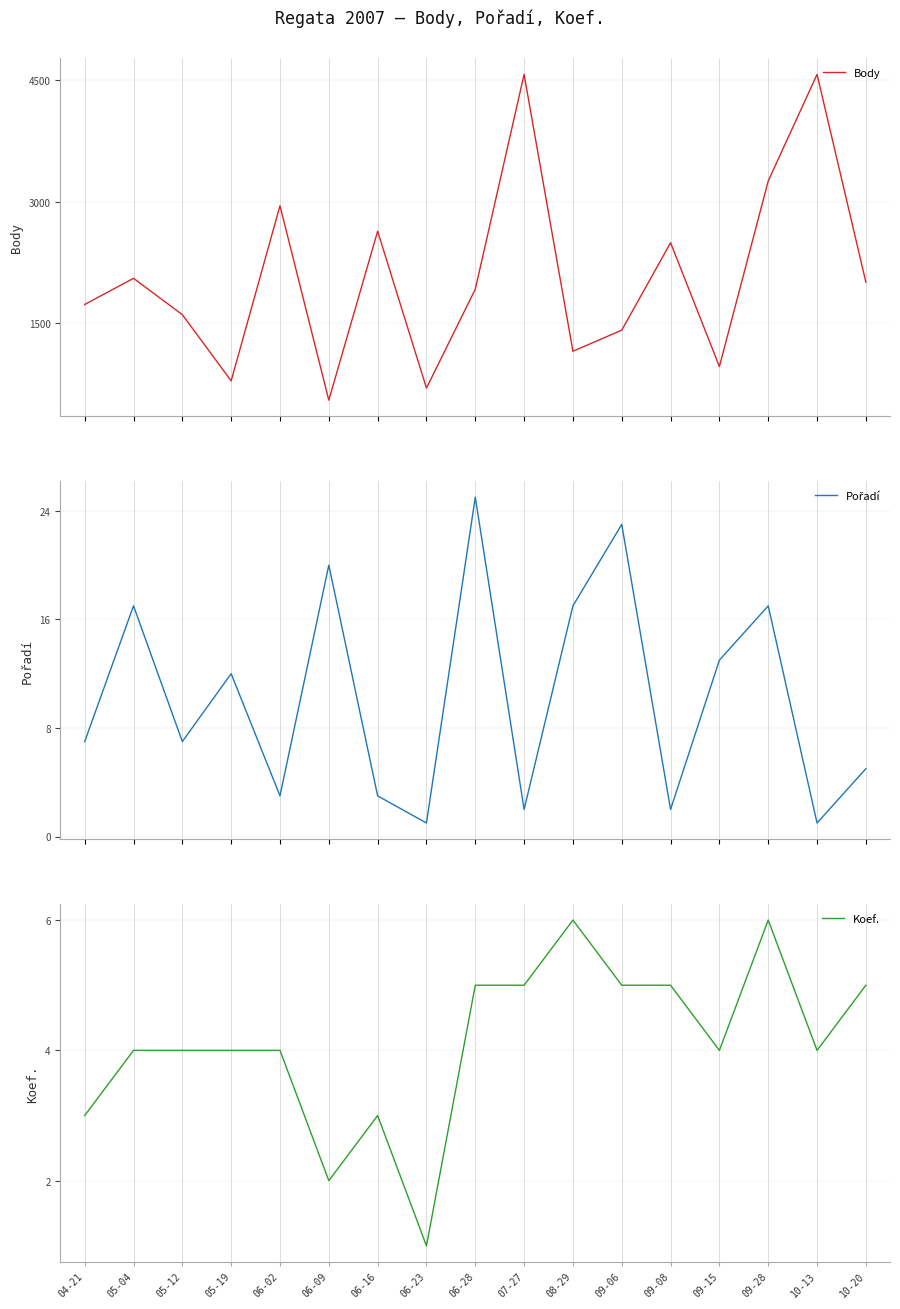

What is the difference between the Body values at 09-28 and 06-16?

619